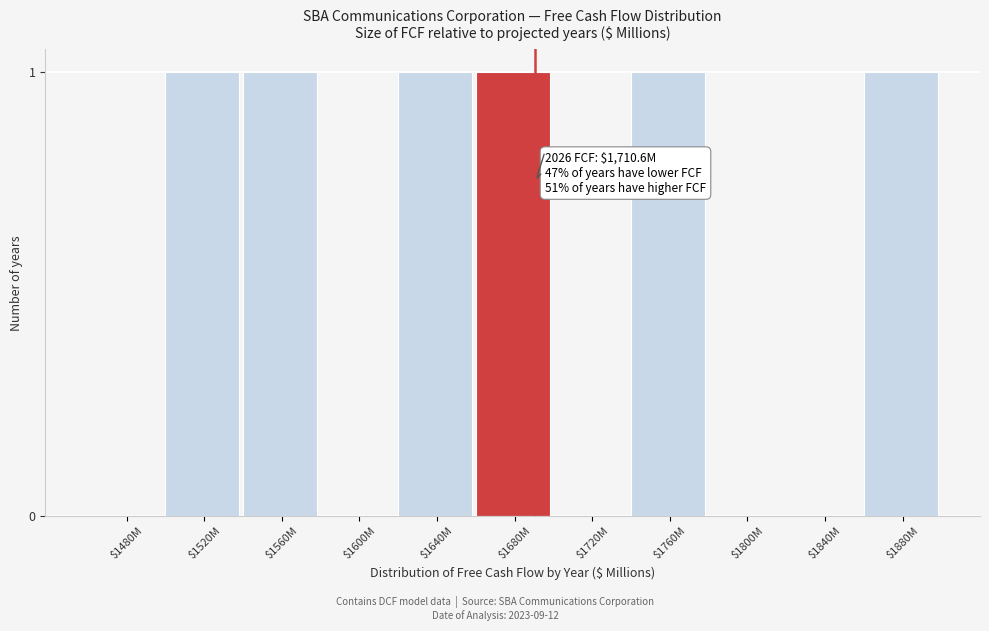

The chart shows a value of 1 at $1880M. True or false?

True